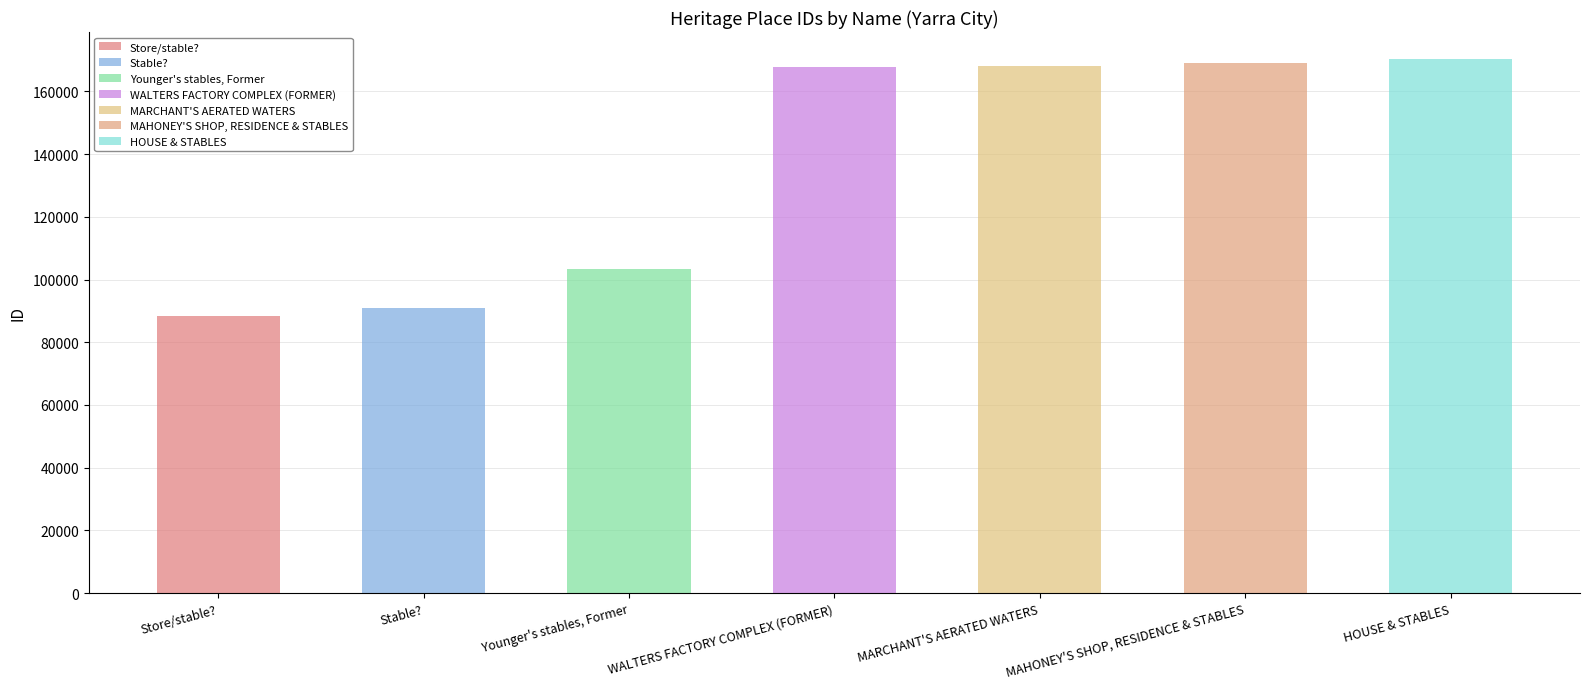

How many values exceed 167642?

3